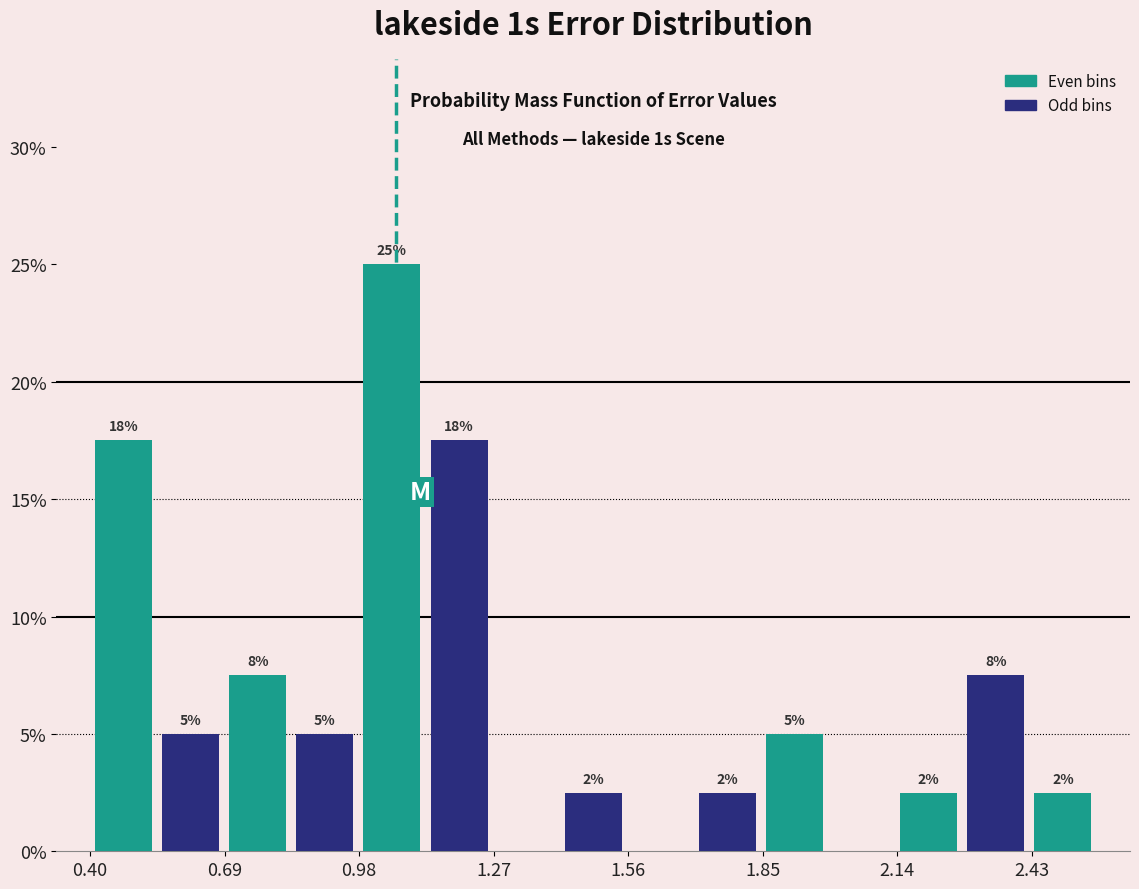

Read against the x-axis, roughly where is the centre of the tallest bar?

1.05